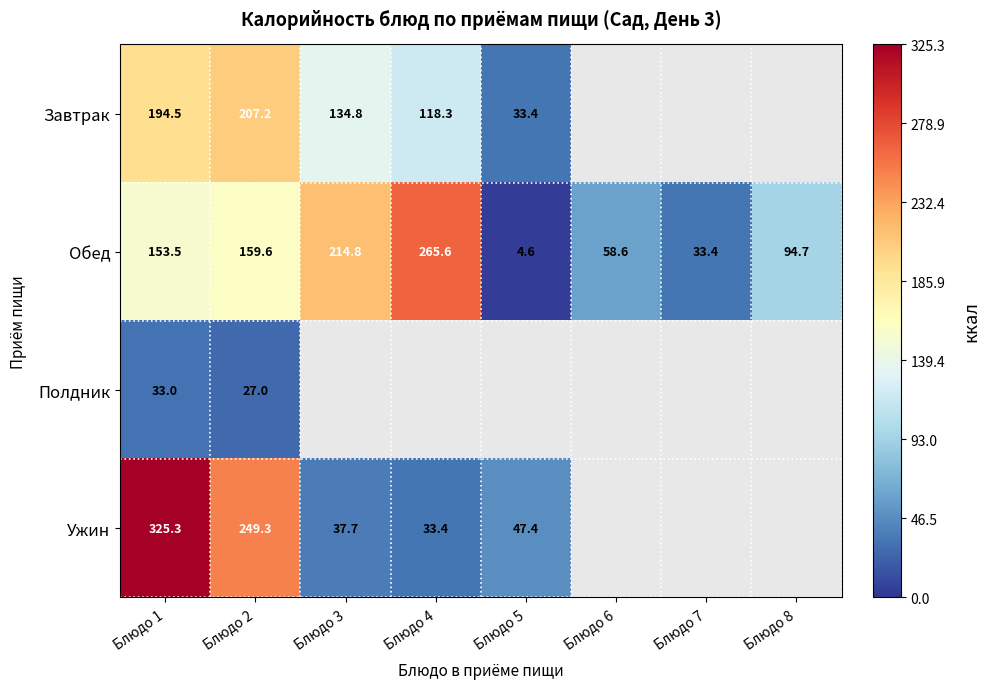

What is the total value across all series at Блюдо 1?

706.3